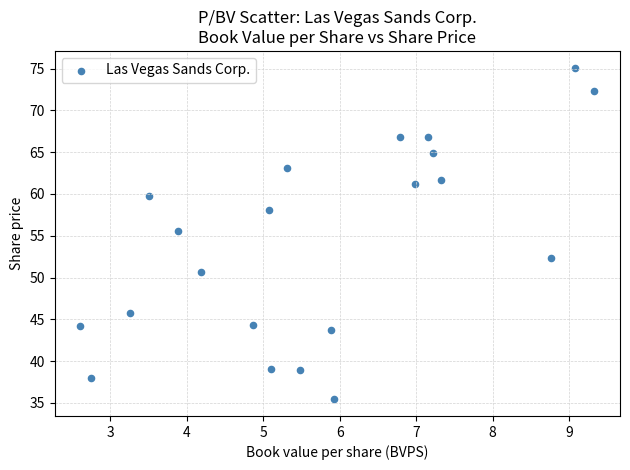

What is the range of X values (max minus min)?

6.7